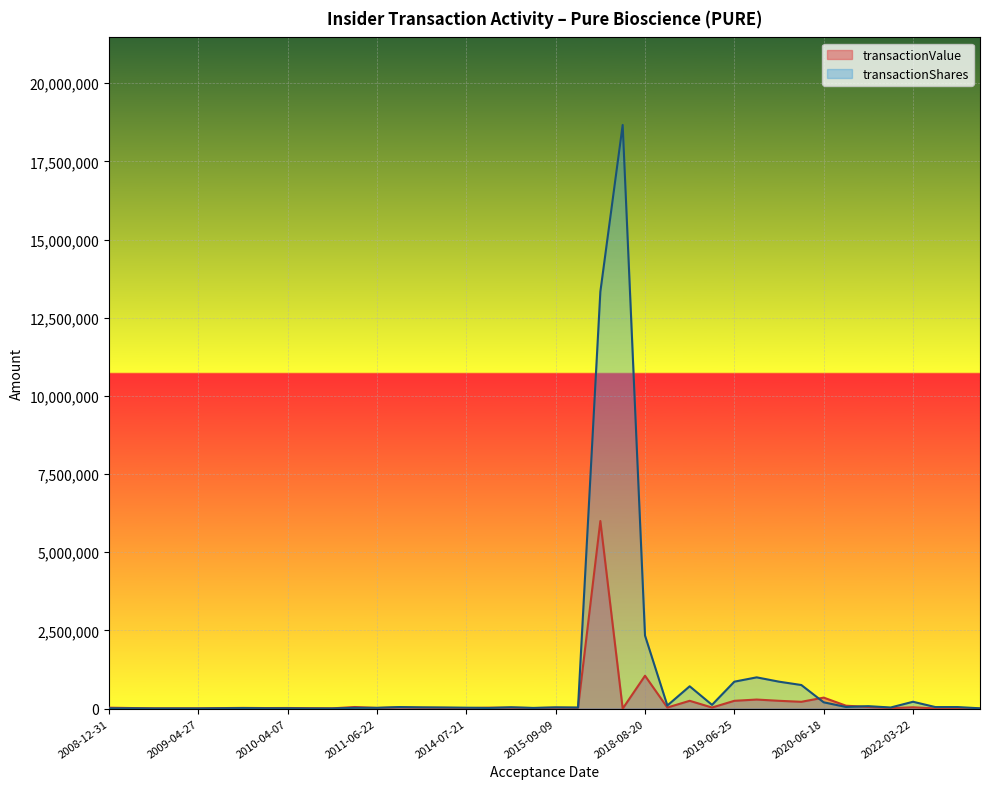

True or false: transactionShares has more than 1 points higher than both neighbors.

True